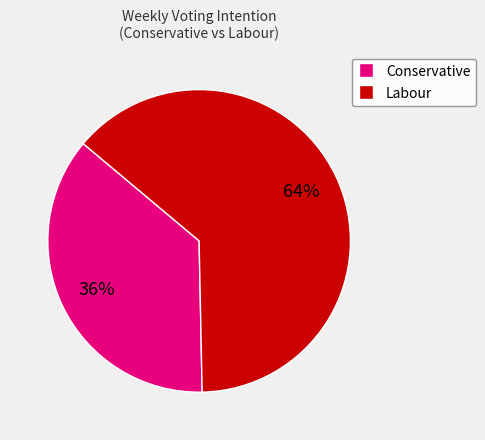

To the nearest percent, what is the average slice percentage?

50%